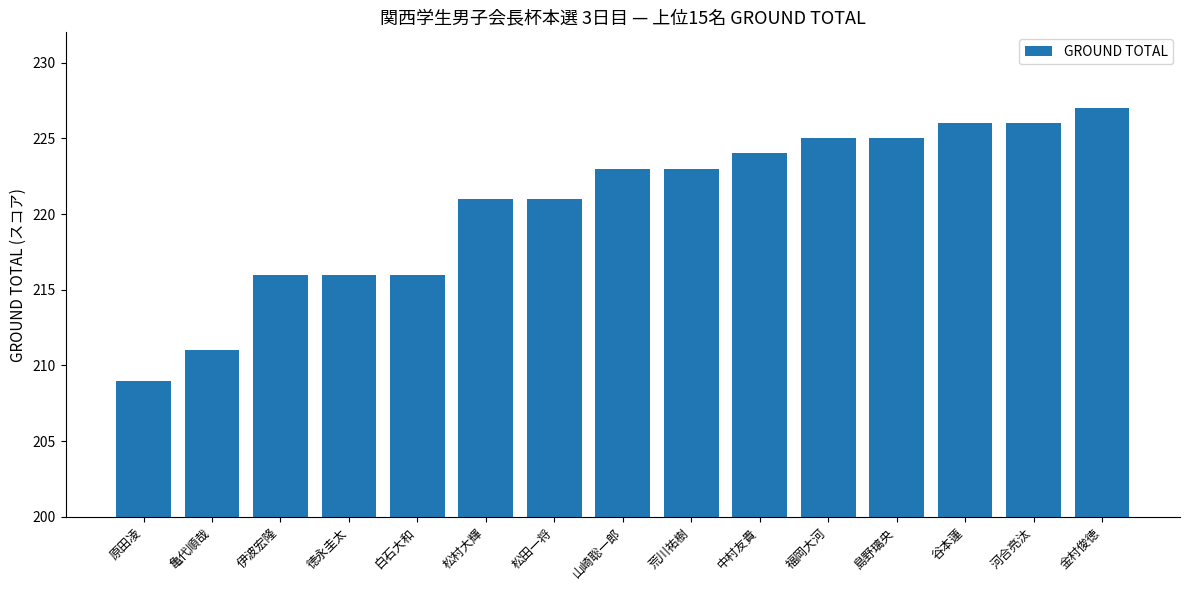

What is the minimum value shown in the chart?

209